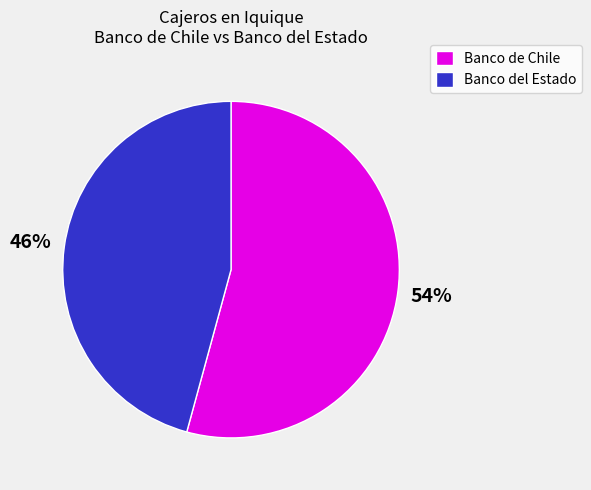

Count the number of slices in the pie.

2